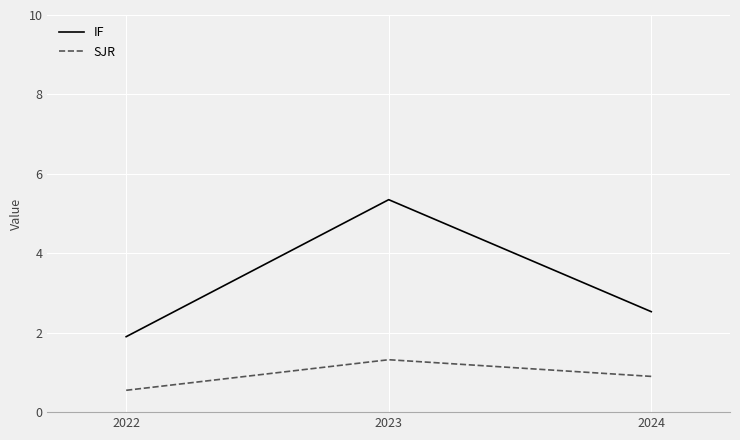

The SJR series shows 0.6 at 2024. True or false?

False